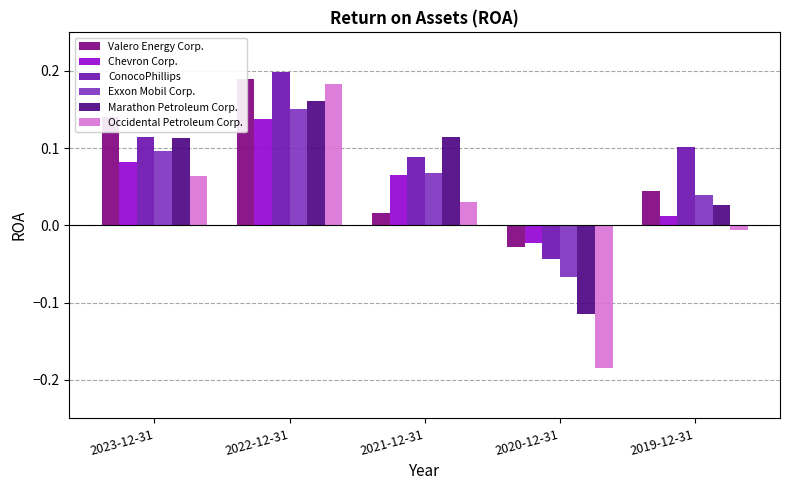

Rank the series by their maximum value, from lowest to highest.

Chevron Corp., Exxon Mobil Corp., Marathon Petroleum Corp., Occidental Petroleum Corp., Valero Energy Corp., ConocoPhillips